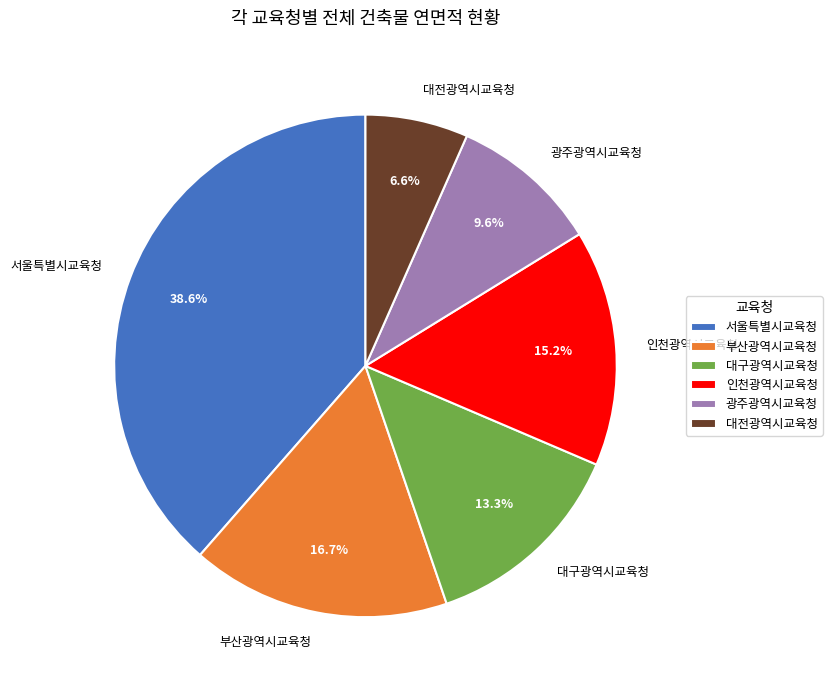

True or false: 대전광역시교육청 accounts for 14% of the total.

False